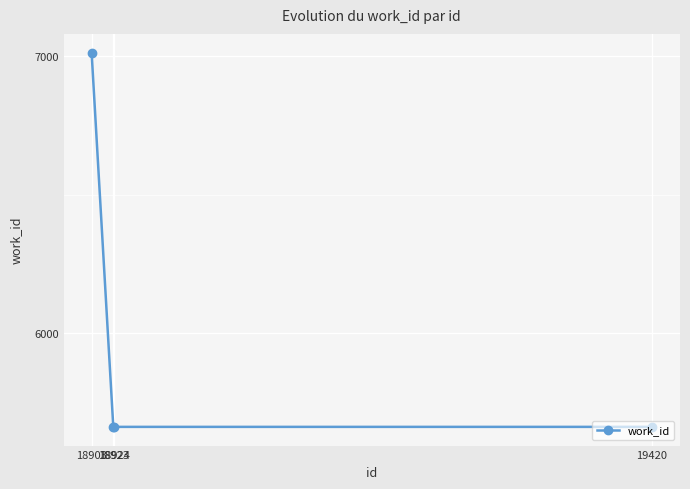

The value at 19420 is 1184. True or false?

False